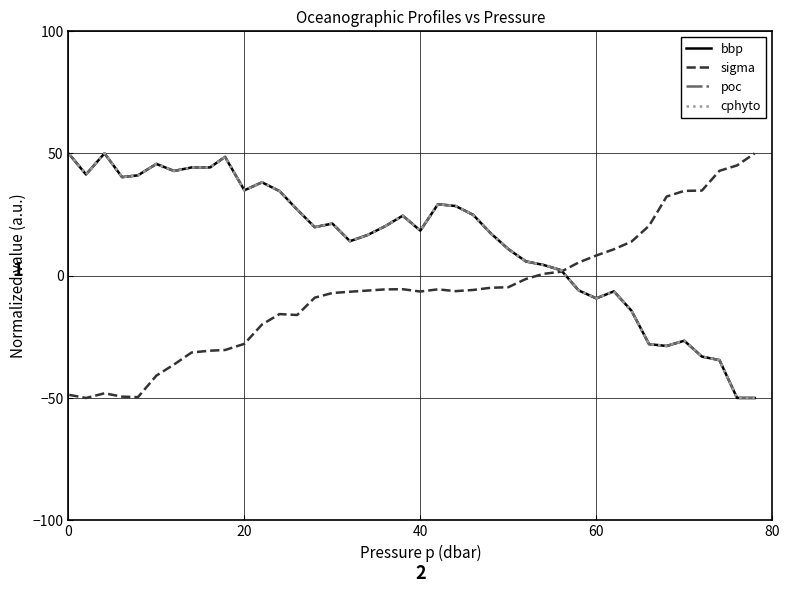

What is the smallest value displayed?

-50.0